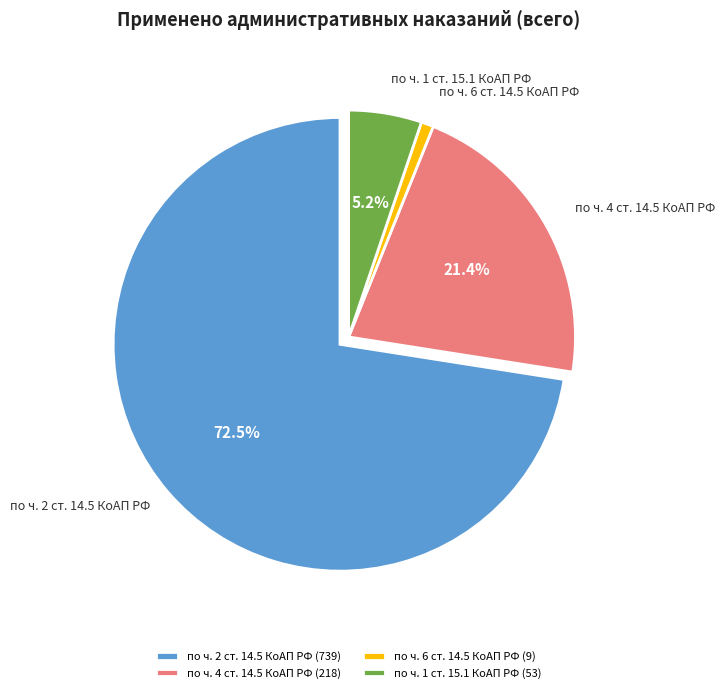

Does по ч. 2 ст. 14.5 КоАП РФ represent more than half of the total?

Yes